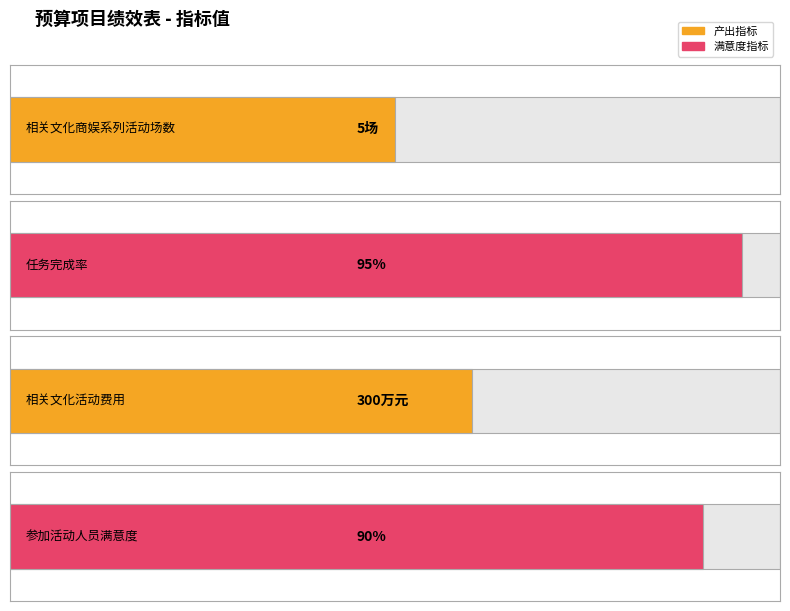

What is the sum of all values?

490